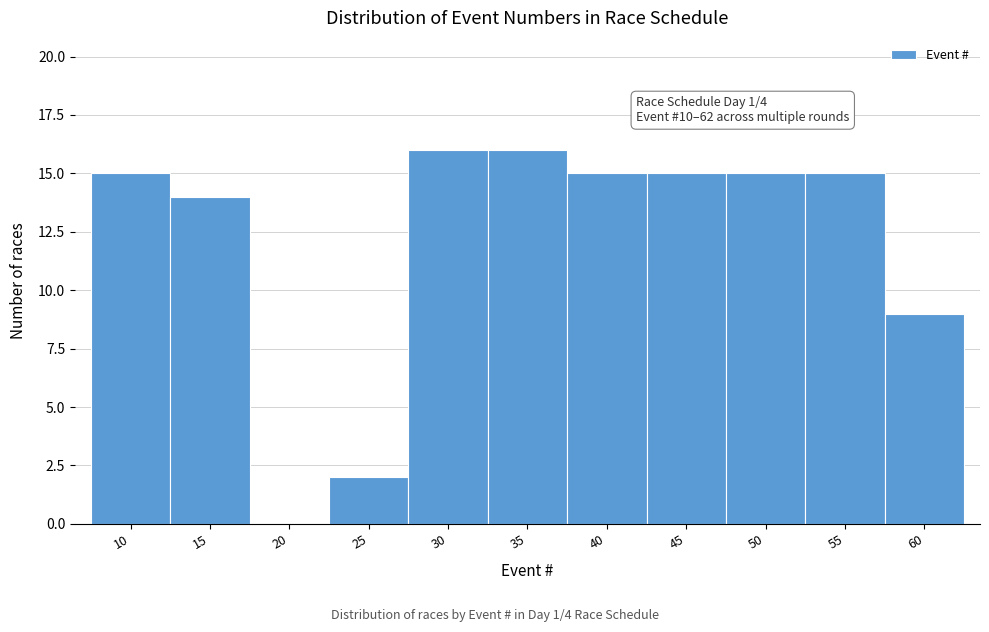

Reading right to left, transcribe all the data shown in this chart.

60=9	55=15	50=15	45=15	40=15	35=16	30=16	25=2	20=0	15=14	10=15